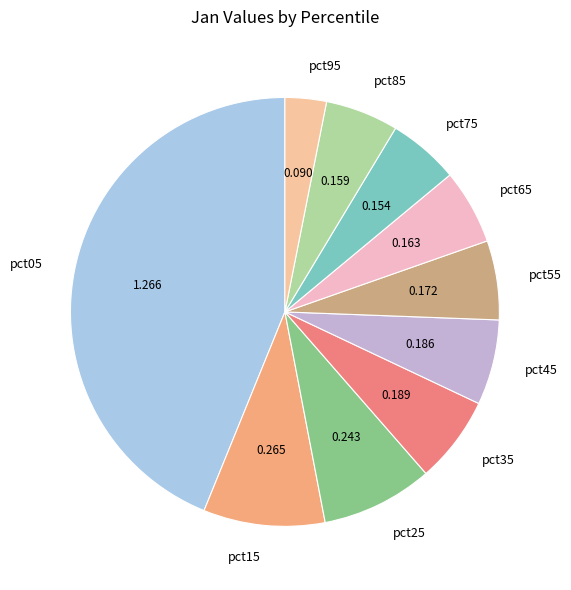

Does pct75 represent more than half of the total?

No